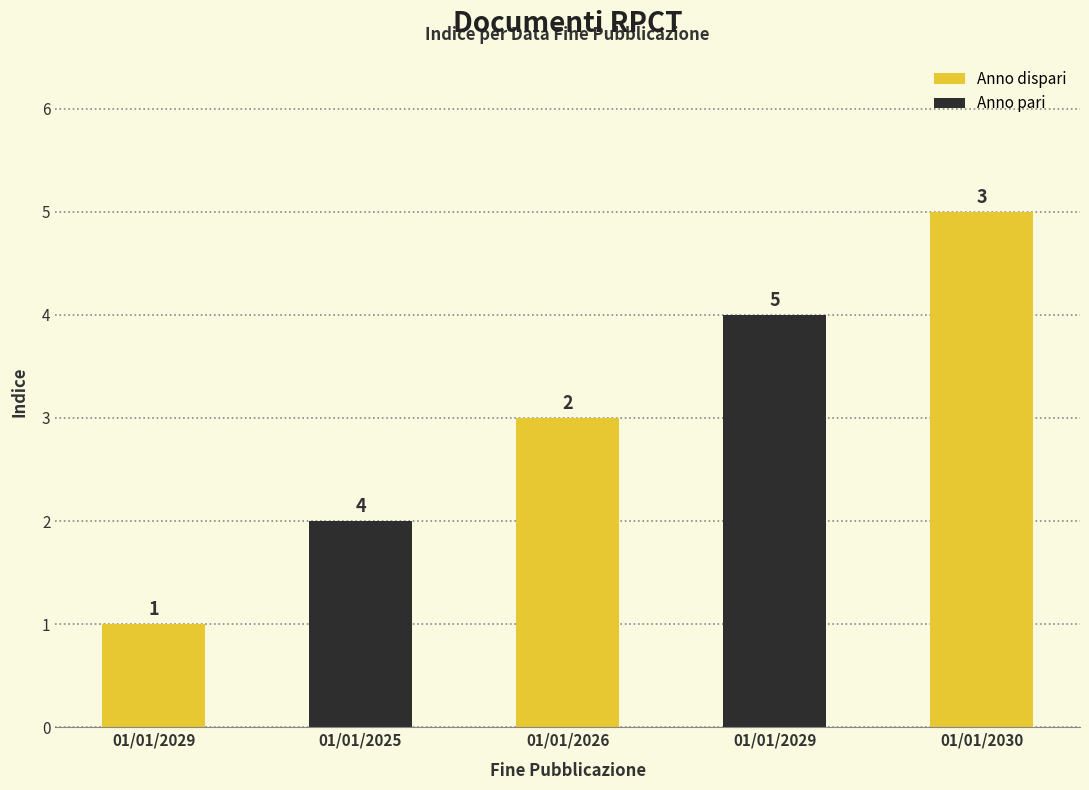

Reading left to right, list all the values displayed in this chart.

01/01/2029=1	01/01/2025=2	01/01/2026=3	01/01/2029=4	01/01/2030=5